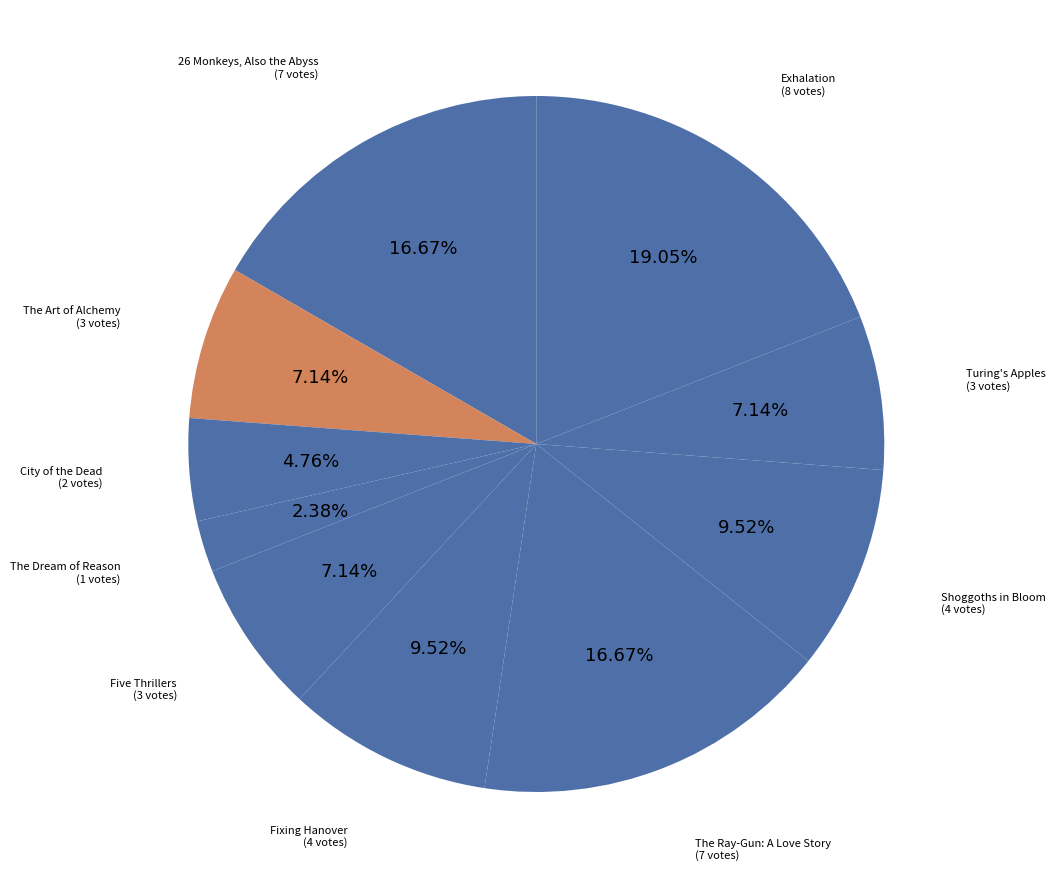

Does any single category account for the majority?

No